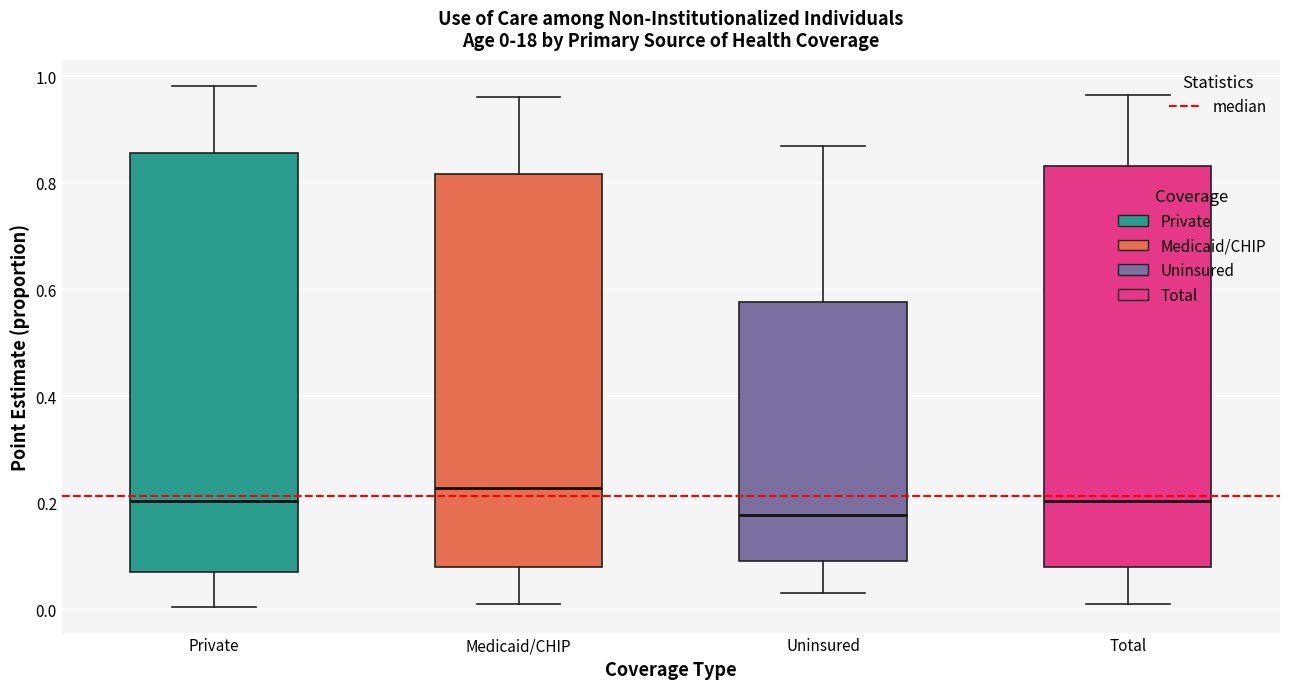

Which box is the tallest, from its lower edge to its upper edge?

Private